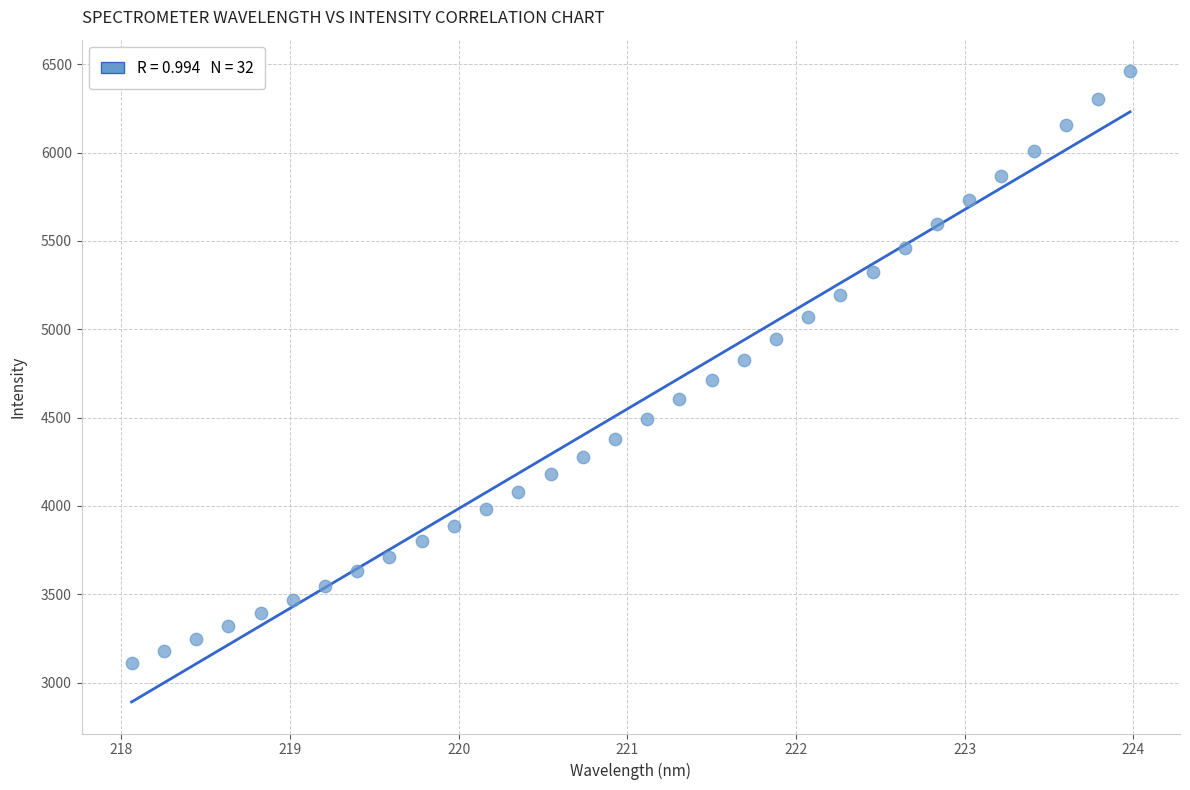

What is the range of X values (max minus min)?

5.9